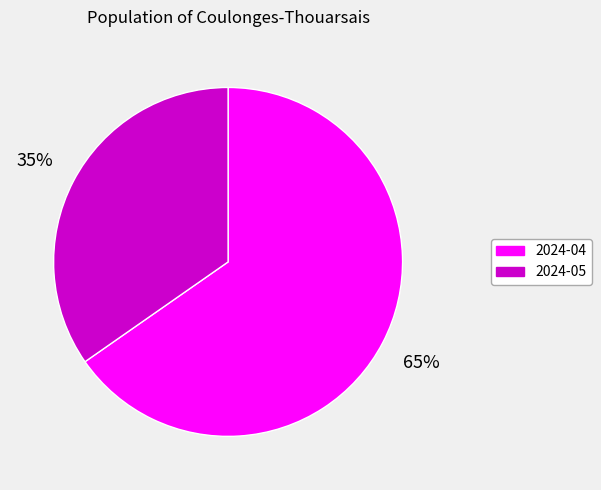

What percentage is the 2024-04 slice, to the nearest percent?

65%